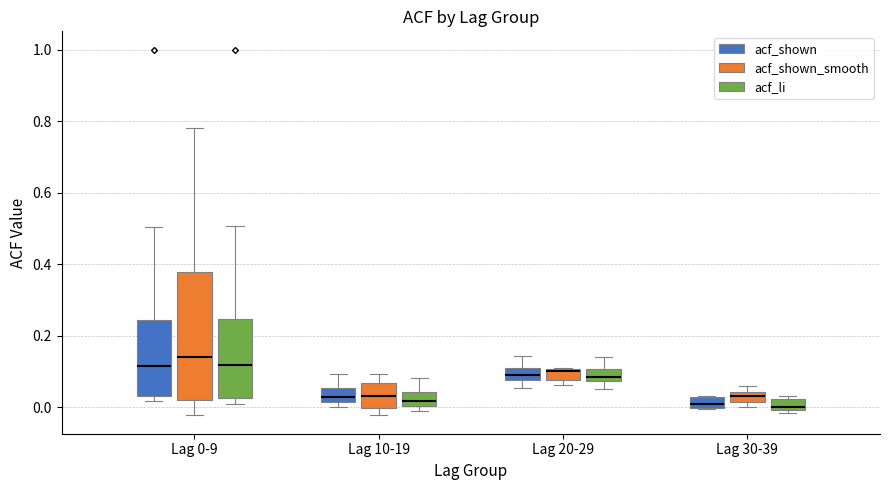

Where is the lower edge of the box for Lag 30-39 (acf_shown_smooth) on the y-axis? The values are not printed on the chart, so give them approximately, as read against the axis.

0.02